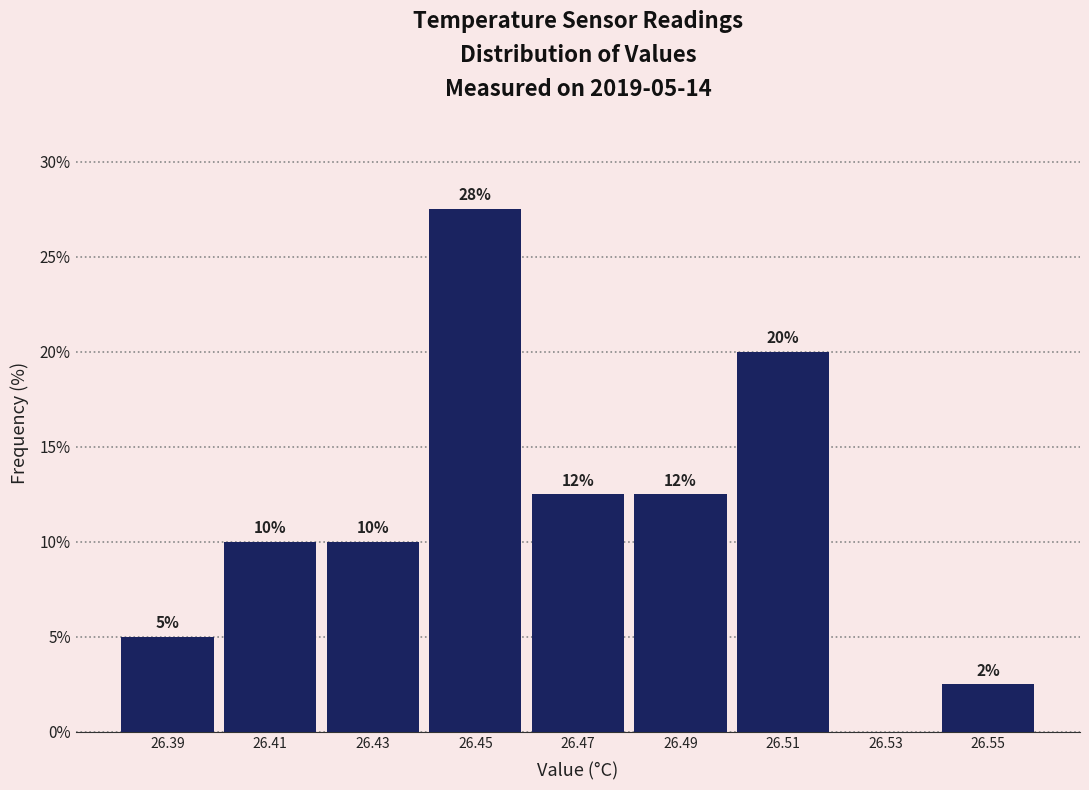

Which range on the x-axis has the tallest bar?

26.44 to 26.46